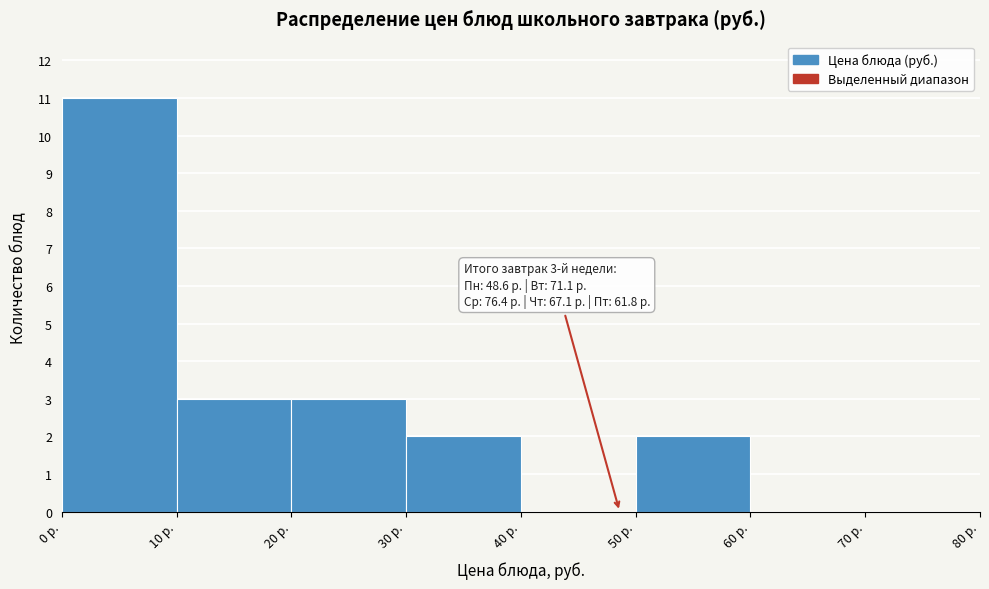

Which range on the x-axis has the tallest bar?

0 to 10